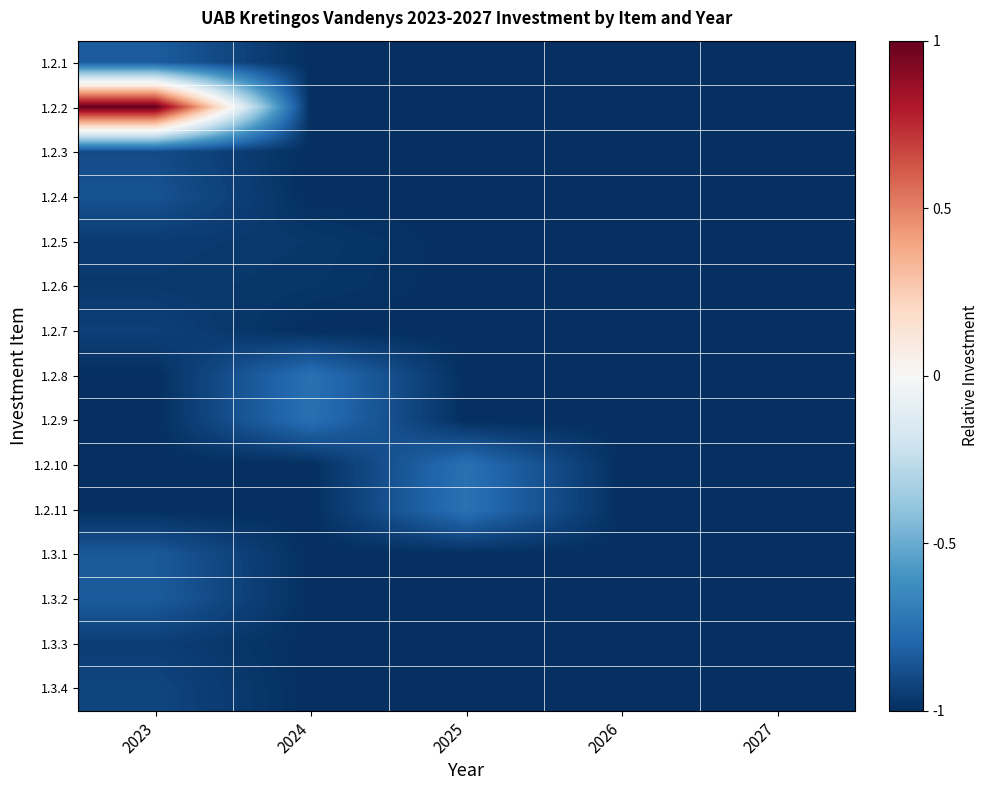

List the series in order of their peak value, highest first.

1.2.2, 1.2.11, 1.2.8, 1.2.10, 1.2.9, 1.2.1, 1.3.2, 1.3.1, 1.2.4, 1.2.3, 1.3.4, 1.2.7, 1.3.3, 1.2.5, 1.2.6